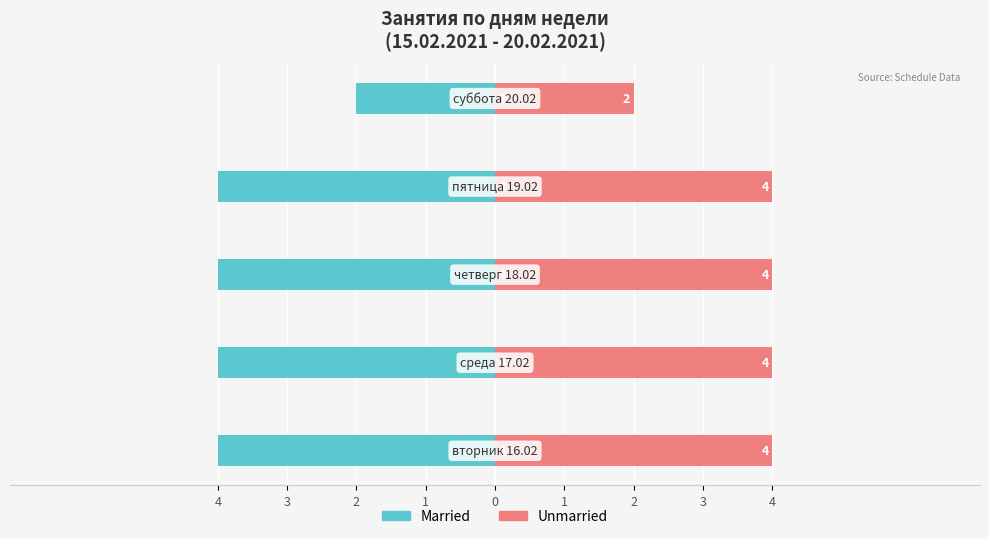

What is the value of the Unmarried bar at the 4th from the left?

4